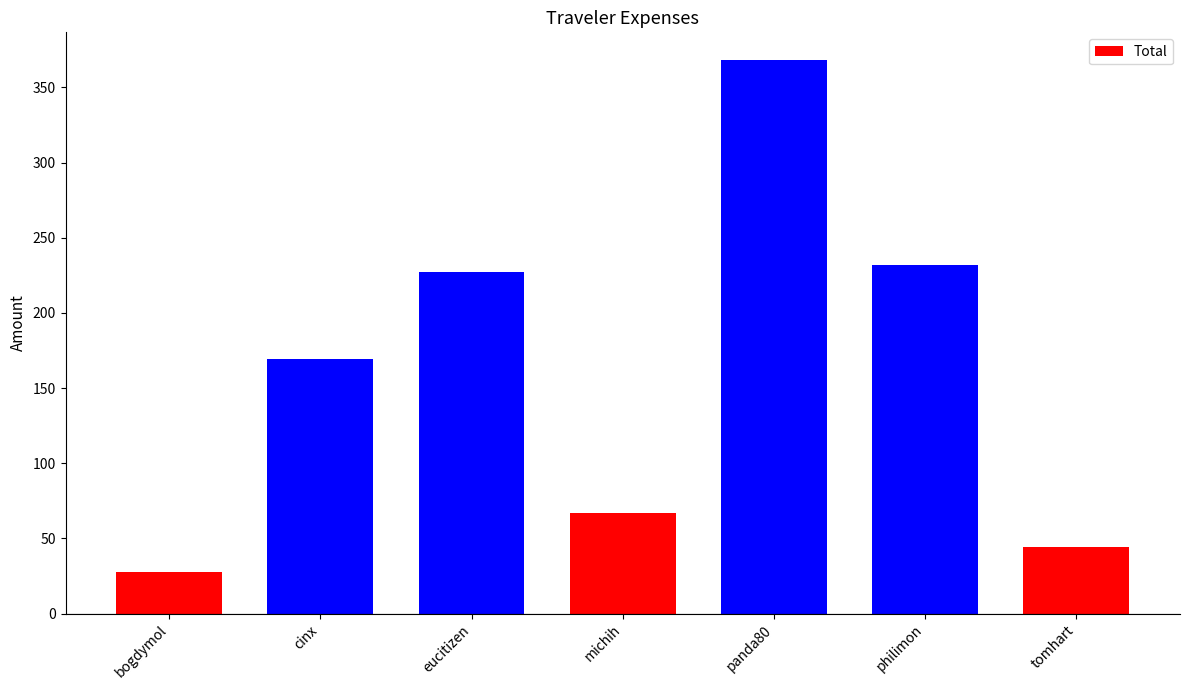

What is the change in value from bogdymol to eucitizen?

+199.2